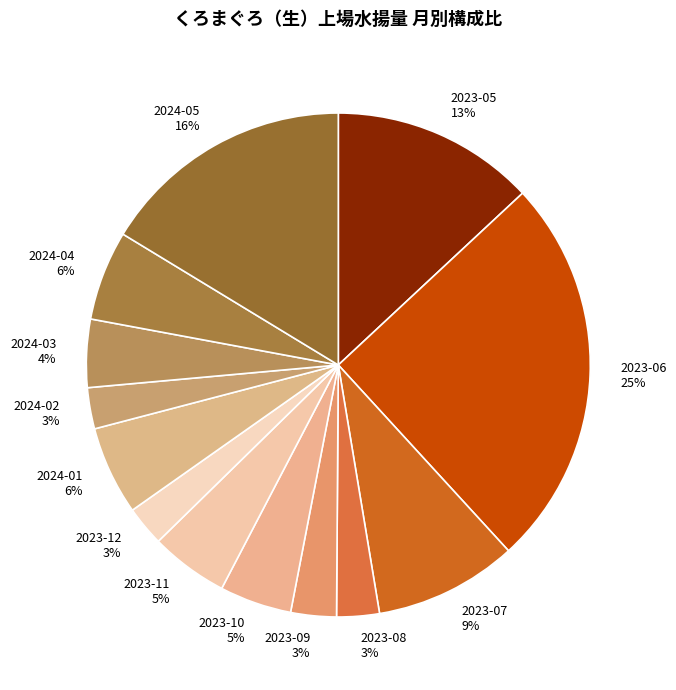

To the nearest percent, what is the combined percentage of 2024-04 and 2023-05?

19%